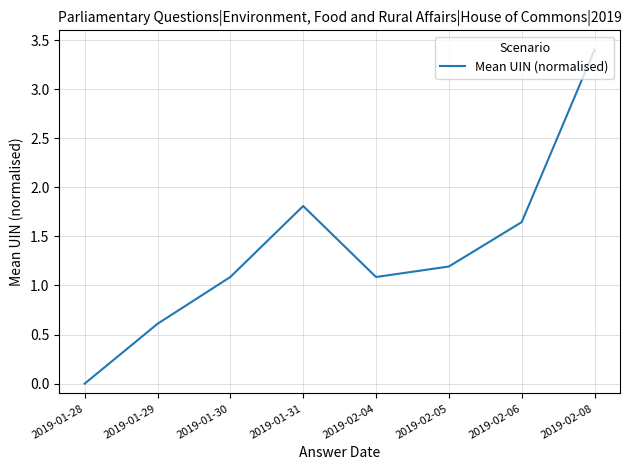

What position from the right is 2019-01-31?

5